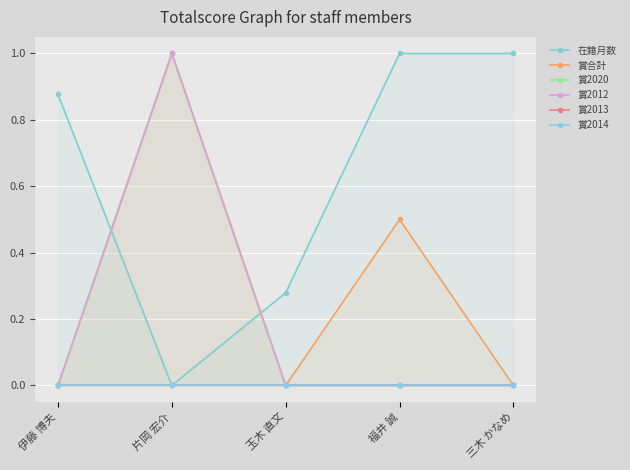

True or false: 賞2014 and 賞2020 intersect in this chart.

False